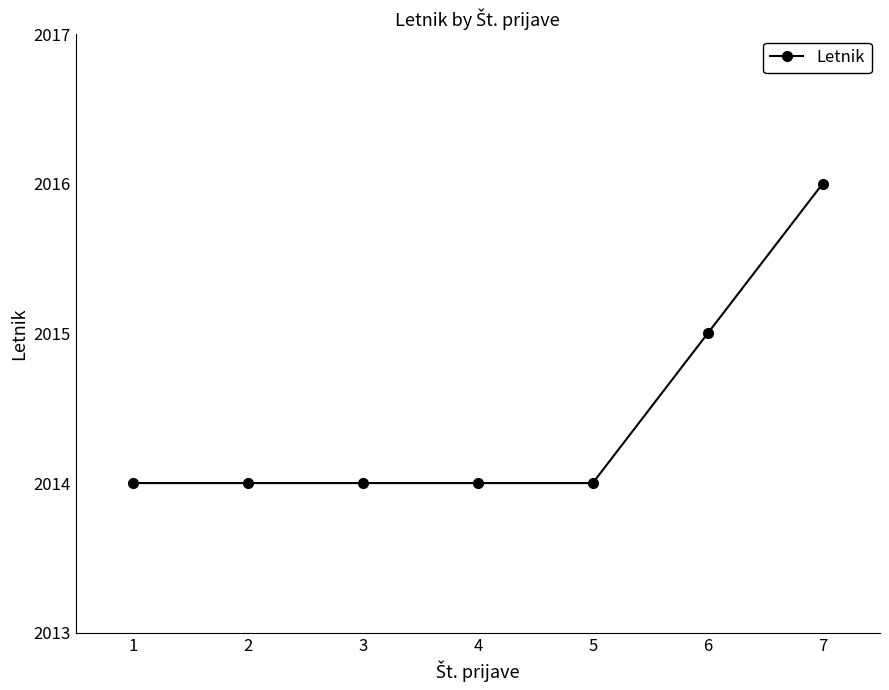

Reading left to right, what are all the values shown in this chart?

1=2014	2=2014	3=2014	4=2014	5=2014	6=2015	7=2016